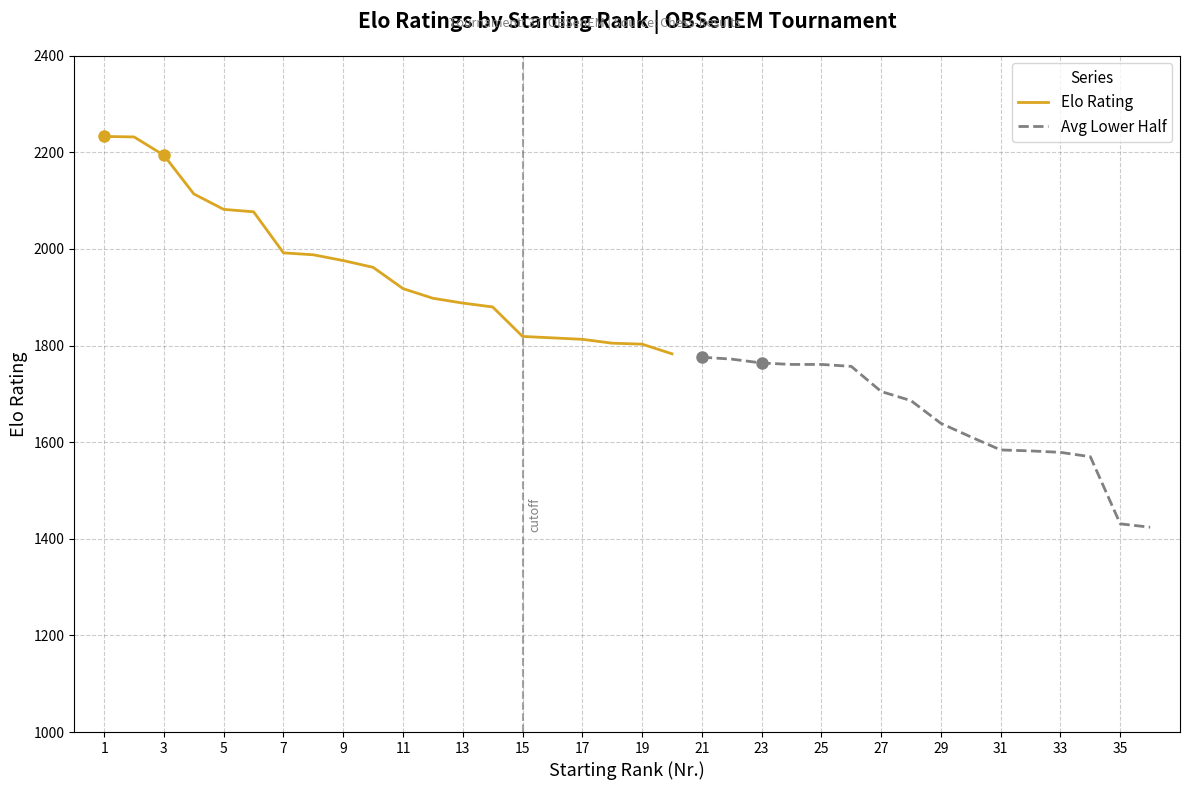

The value of Elo Rating at 5 is 881. True or false?

False